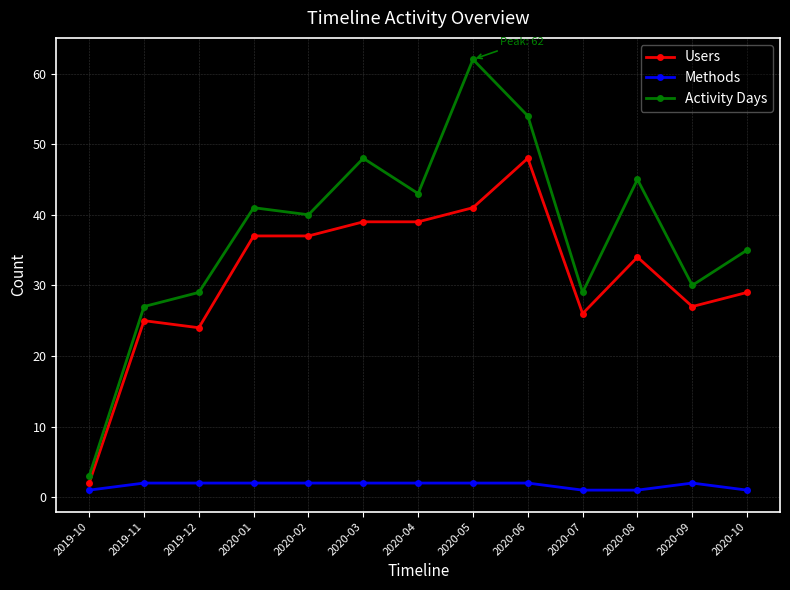

Which series has the largest total across all categories?

Activity Days